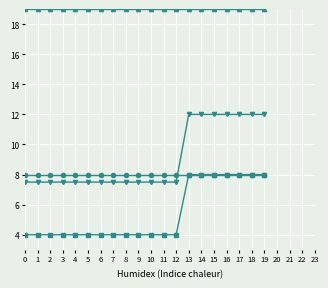

What is the spread (max minus min) of values at 13?

11.0